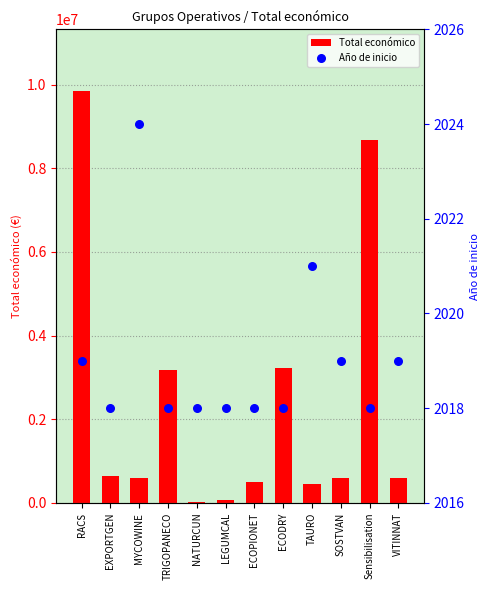

Which series has the widest spread of Y values?

Total económico